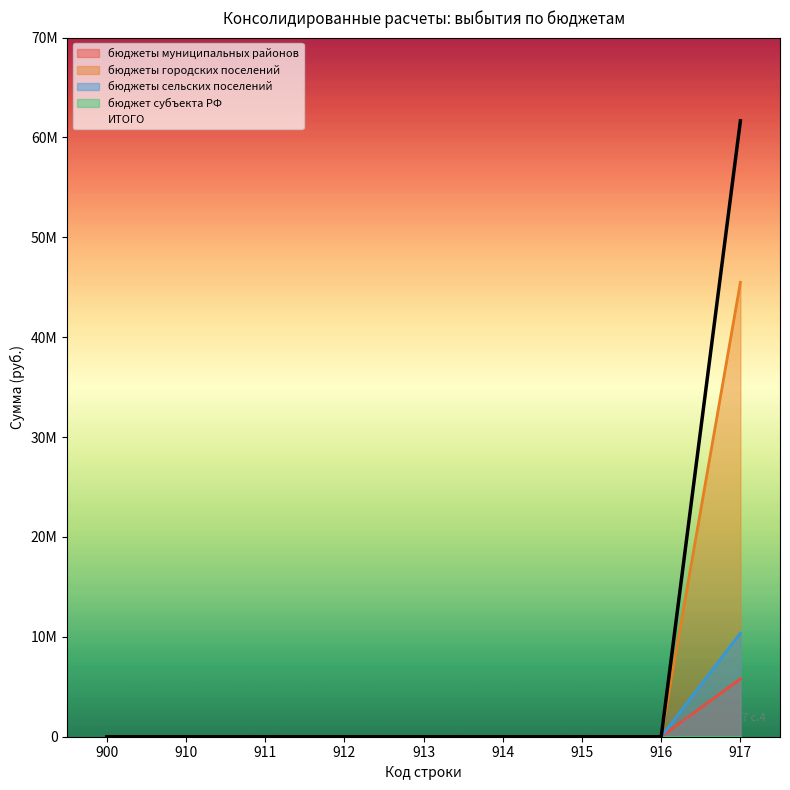

Which category has the highest value in the бюджеты городских поселений series?

917